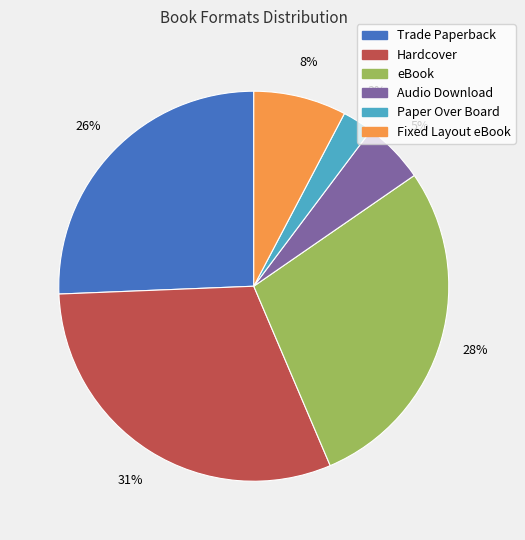

To the nearest percent, what percentage of the pie is Fixed Layout eBook?

8%